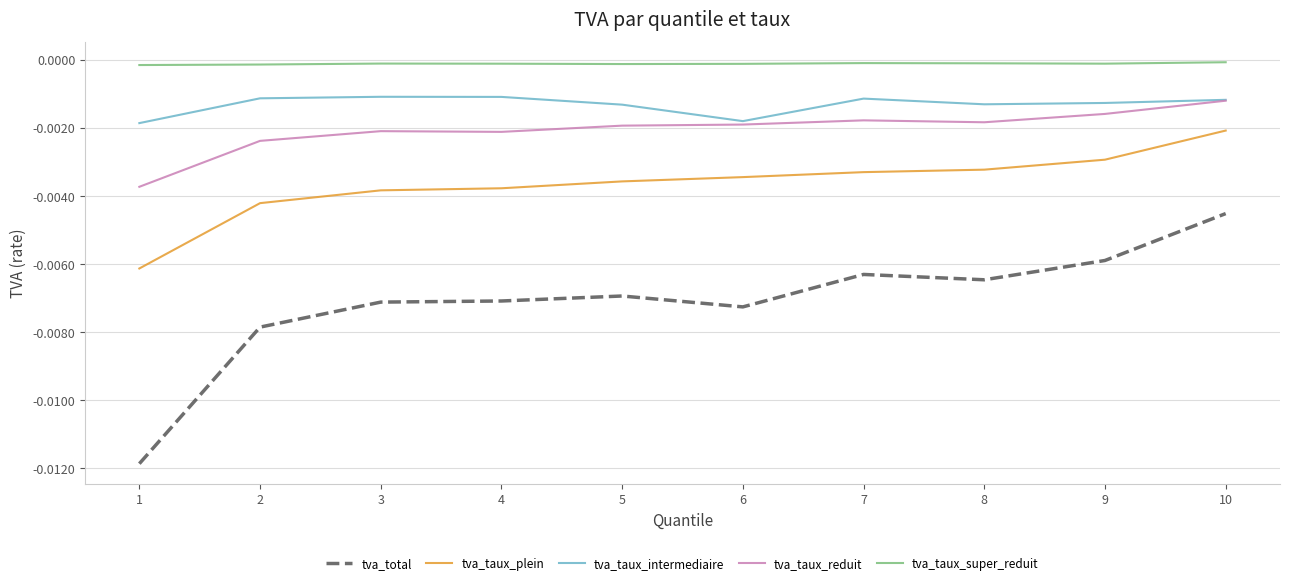

True or false: tva_taux_intermediaire and tva_taux_plein intersect in this chart.

False